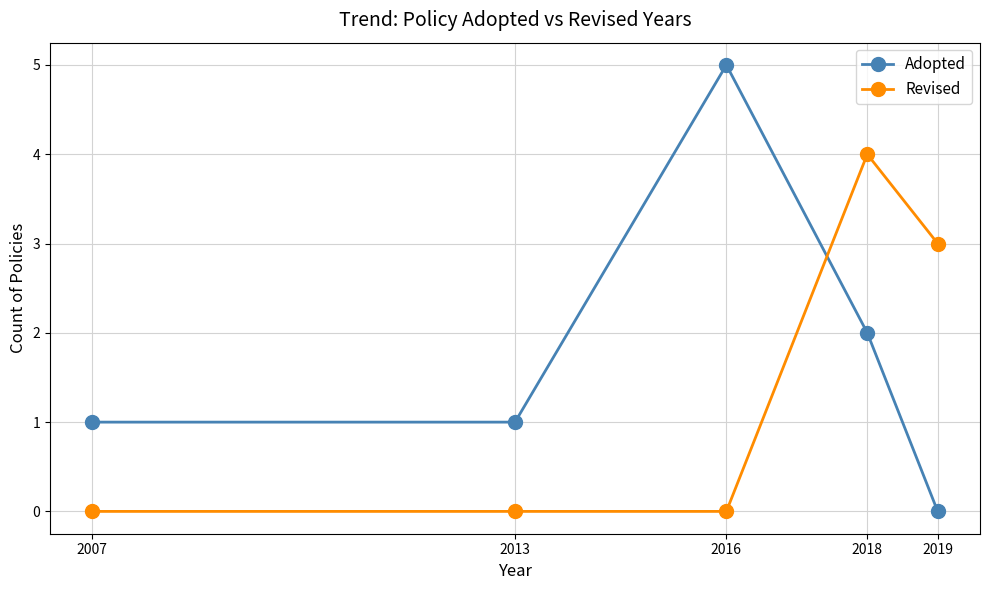

True or false: Revised has more than 0 interior local peaks.

True